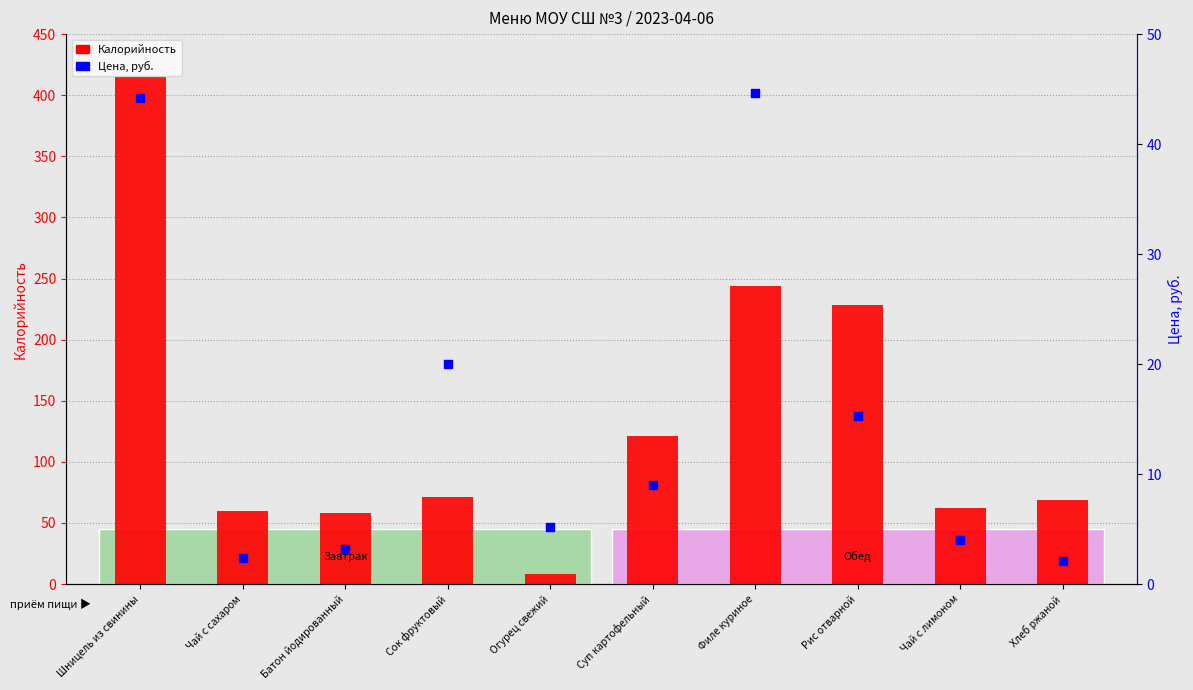

Which series has the largest Y range (max minus min)?

Калорийность